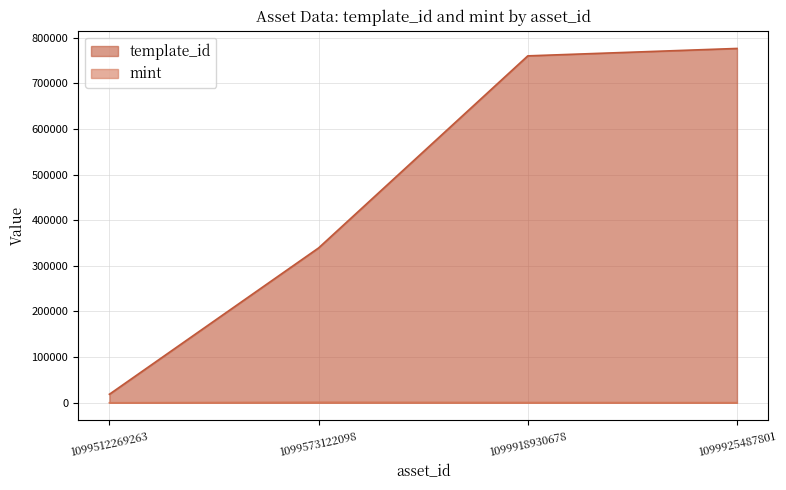

What is the total value across all series at 1099512269263?

18698